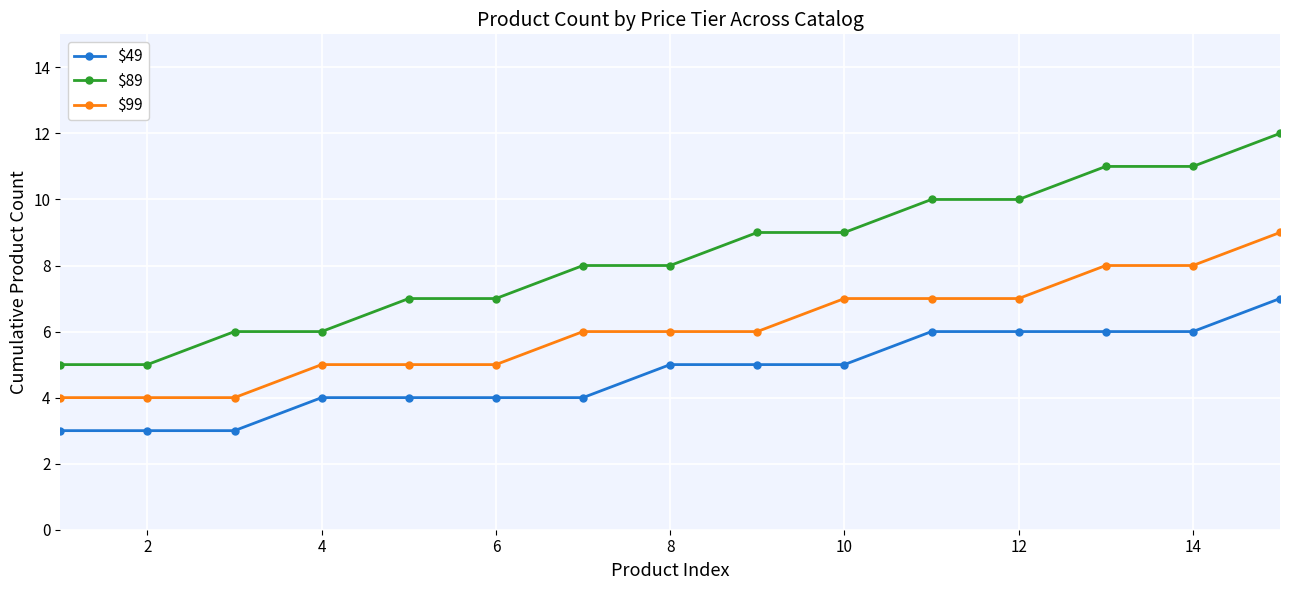

How many lines are shown in the chart?

3